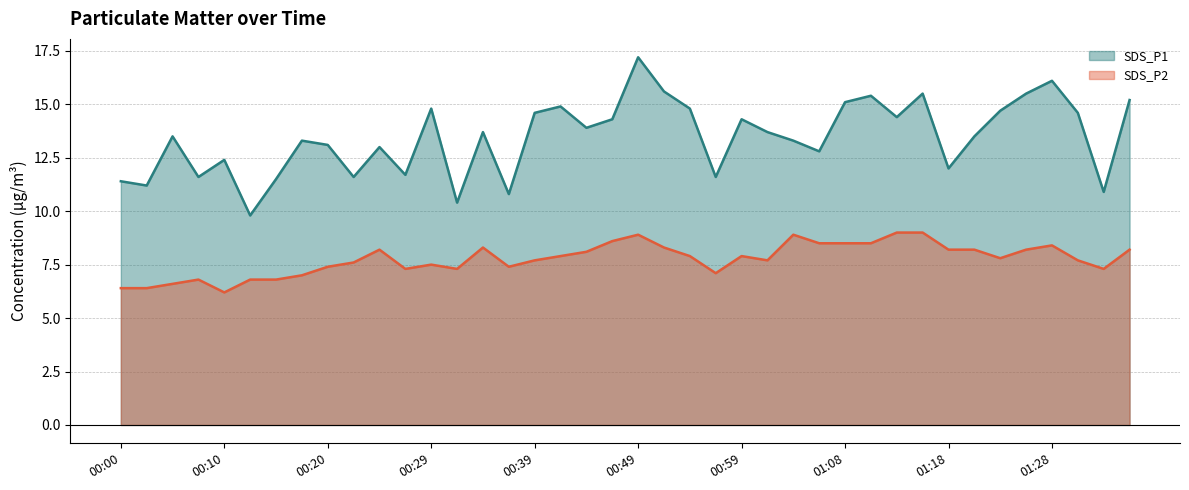

The SDS_P1 line series shows 15.6 at 21. True or false?

True